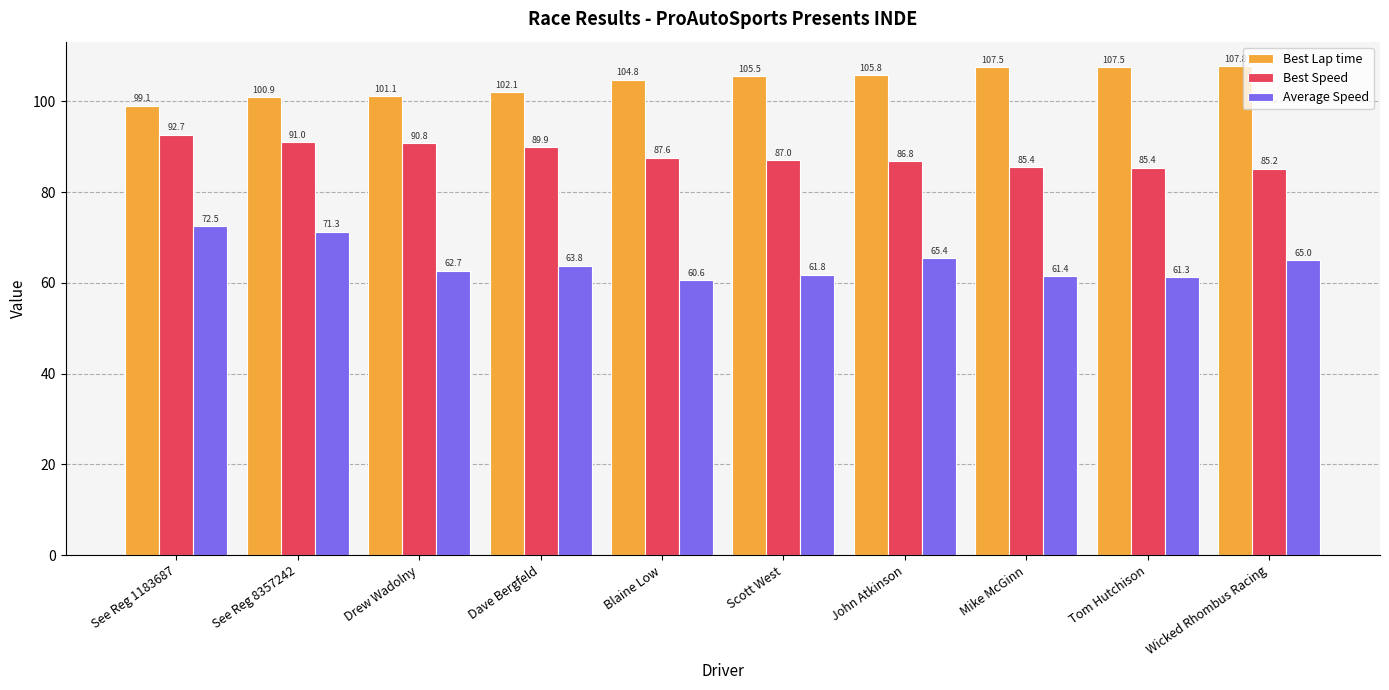

At which label is Best Lap time closest to 103?

Dave Bergfeld